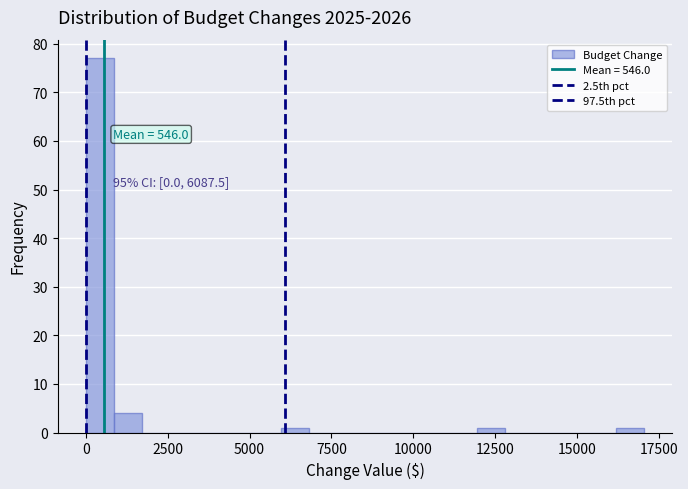

Around what value on the x-axis is the tallest bar? Give the approximate position of its centre, as read against the axis.

500